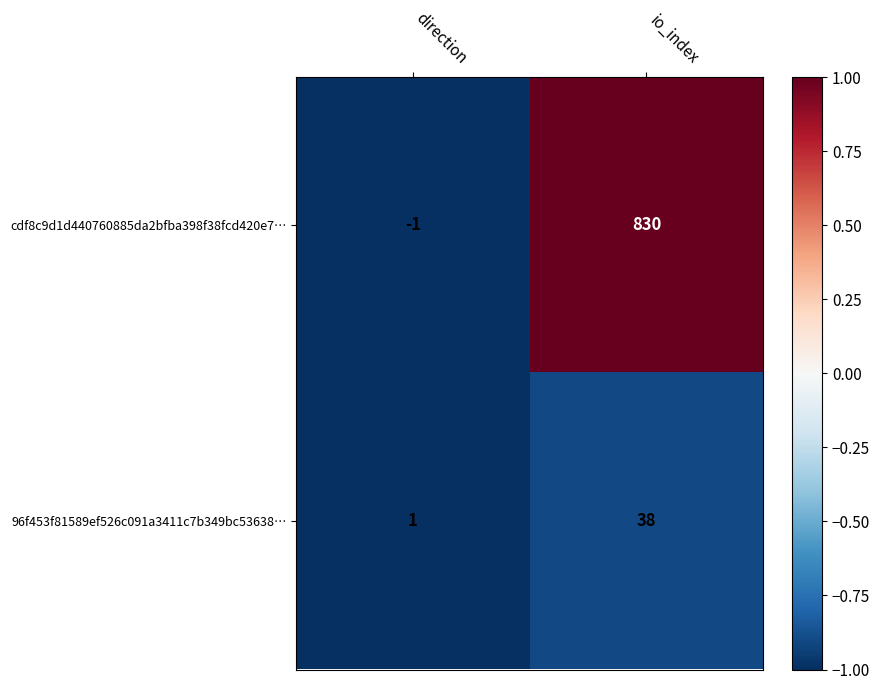

List the series in order of their peak value, highest first.

cdf8c9d1d440760885da2bfba398f38fcd420e7…, 96f453f81589ef526c091a3411c7b349bc53638…